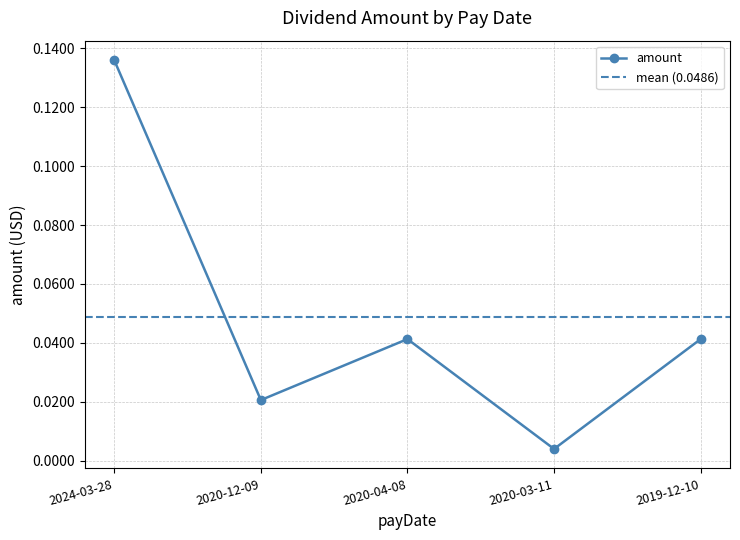

Reading left to right, list all the values displayed in this chart.

0.1	0.0	0.0	0.0	0.0